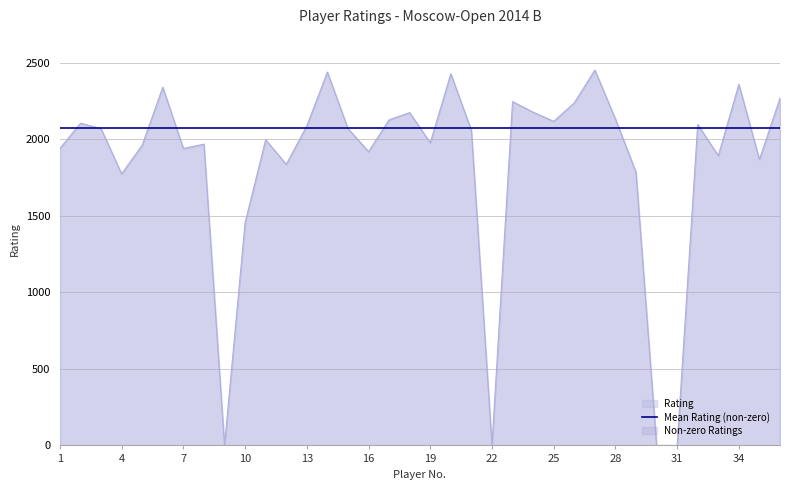

Is it true that the value at 14 is 2439?

True